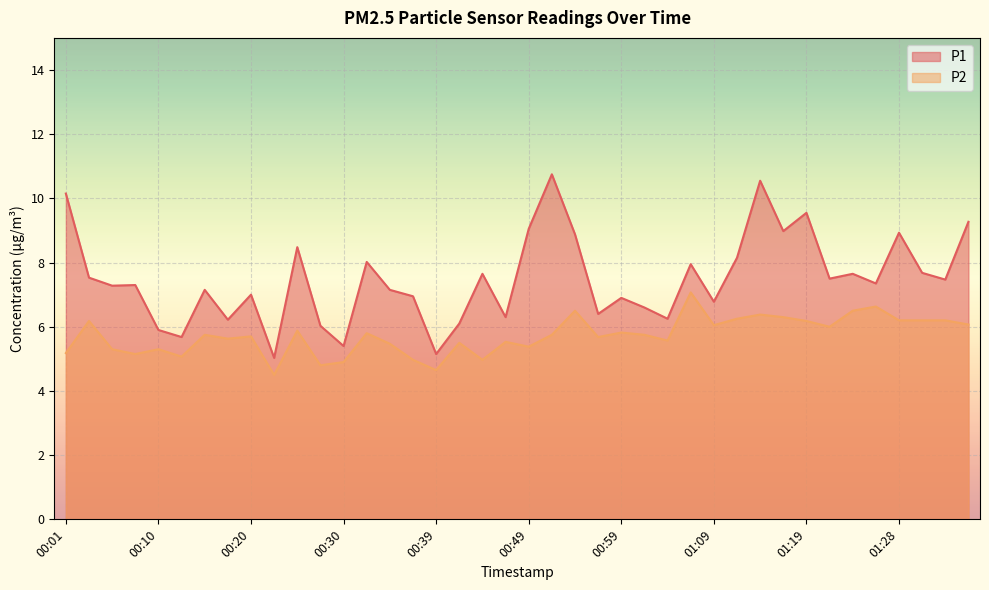

Is the value of P1 at 00:15 greater than the value of P2 at 01:04?

Yes